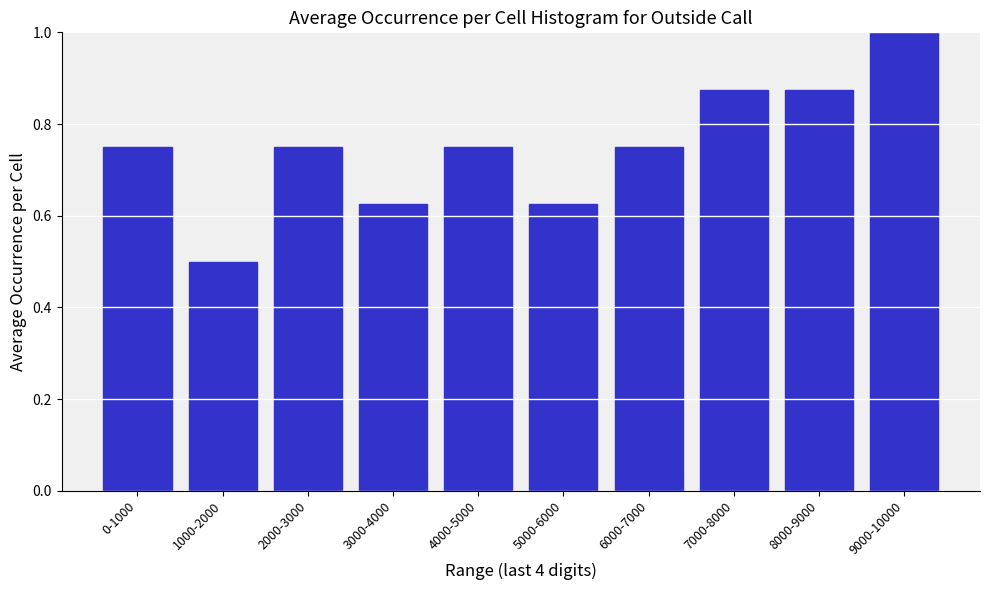

What is the value of the 10th bar from the left?

1.0